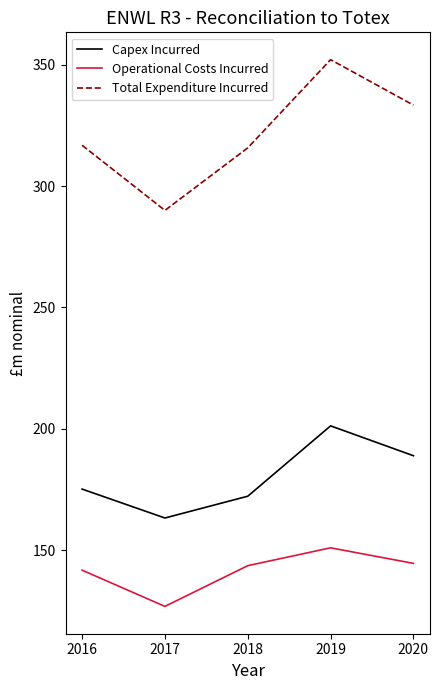

Which series has the largest total across all categories?

Total Expenditure Incurred